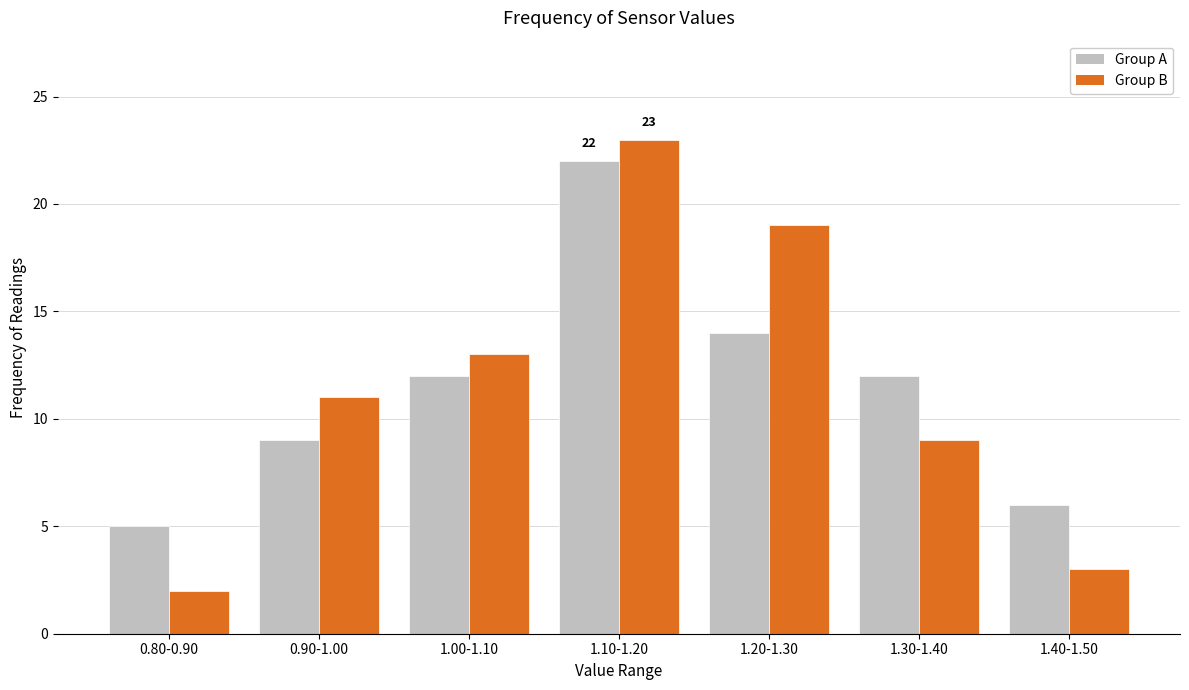

Reading right to left, extract all data points from this chart.

Group A: 1.40-1.50=6	1.30-1.40=12	1.20-1.30=14	1.10-1.20=22	1.00-1.10=12	0.90-1.00=9	0.80-0.90=5
Group B: 1.40-1.50=3	1.30-1.40=9	1.20-1.30=19	1.10-1.20=23	1.00-1.10=13	0.90-1.00=11	0.80-0.90=2